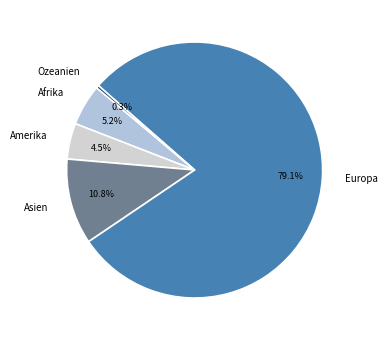

True or false: Europa accounts for 79% of the total.

True